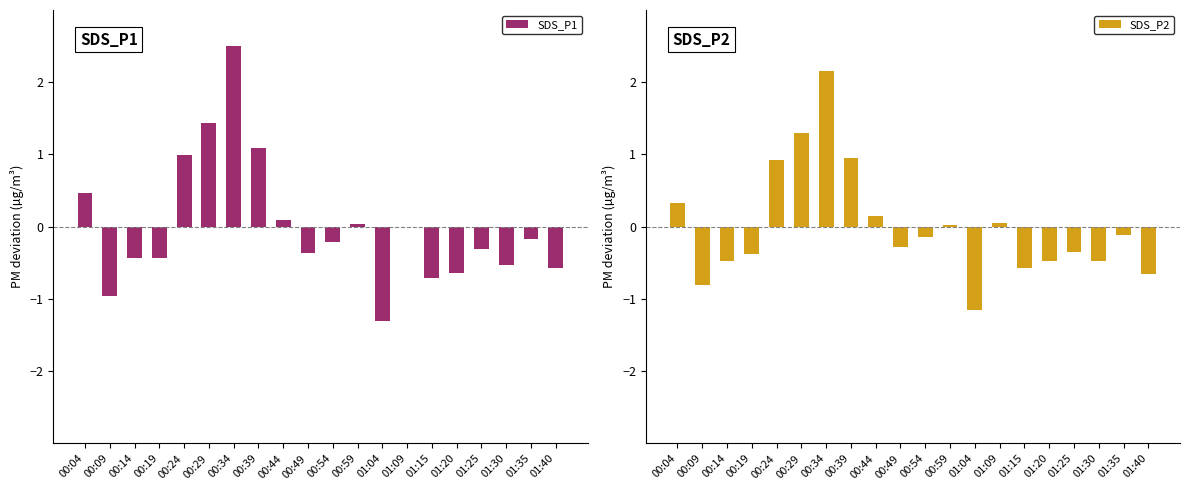

What is the label of the 7th bar from the left?

00:34